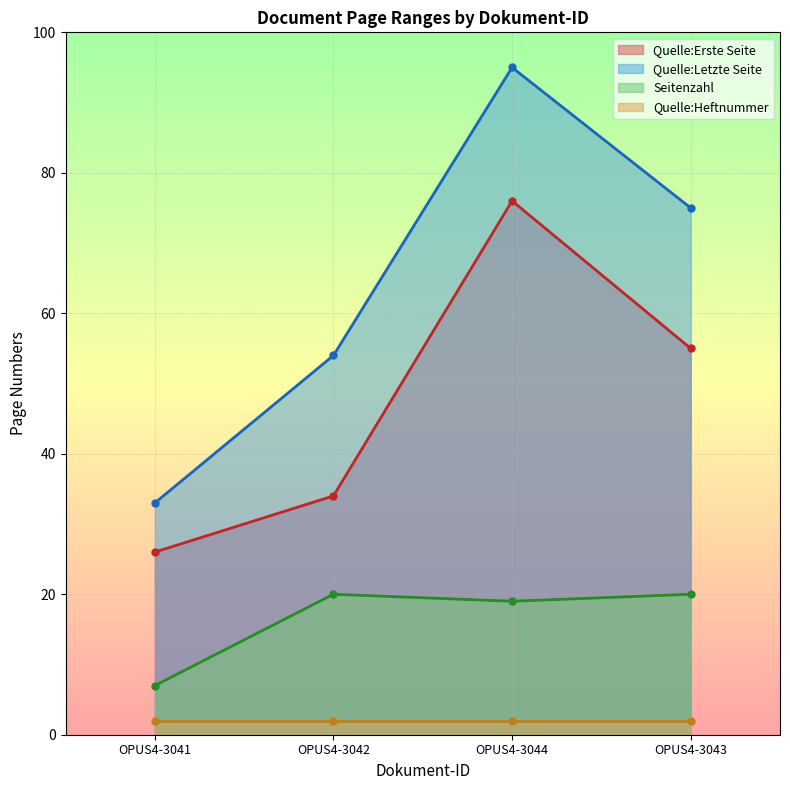

Is it true that Quelle:Erste Seite equals 26 at OPUS4-3041?

True